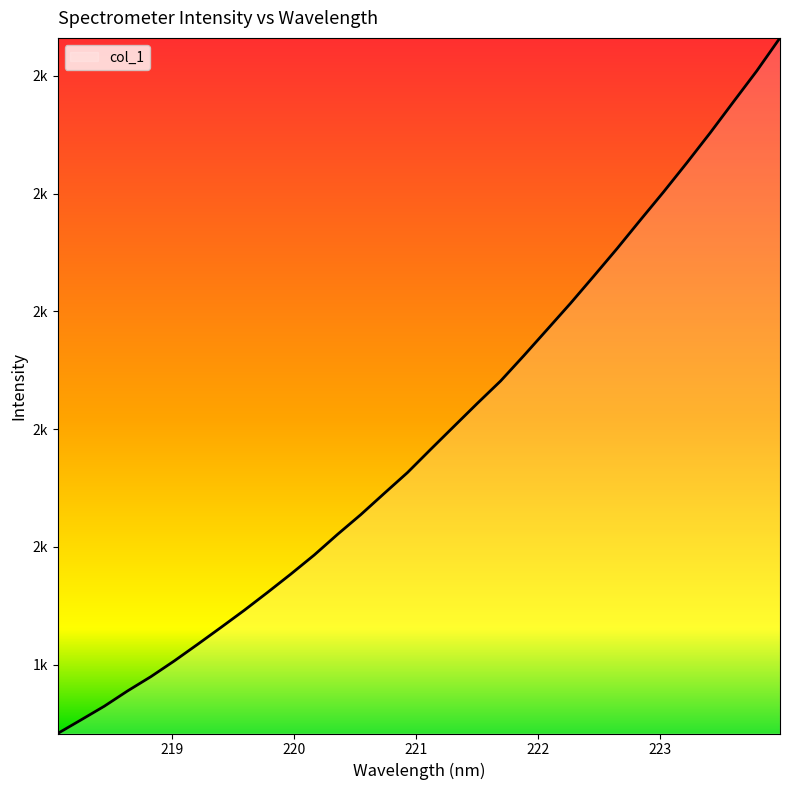

True or false: there are more than 1 points higher than both neighbors.

False